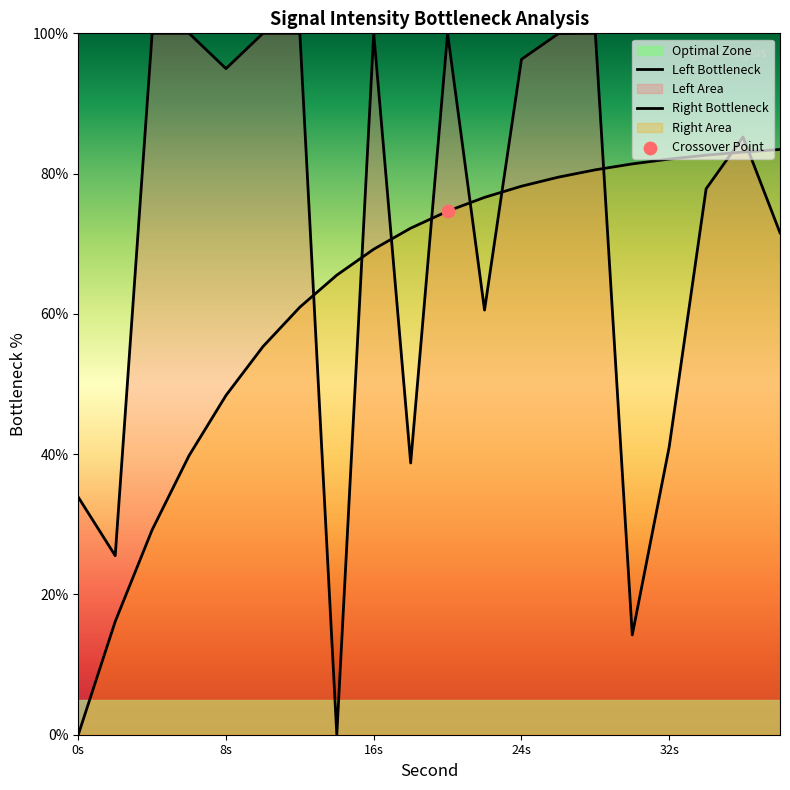

Which series has the largest total across all categories?

Left Bottleneck